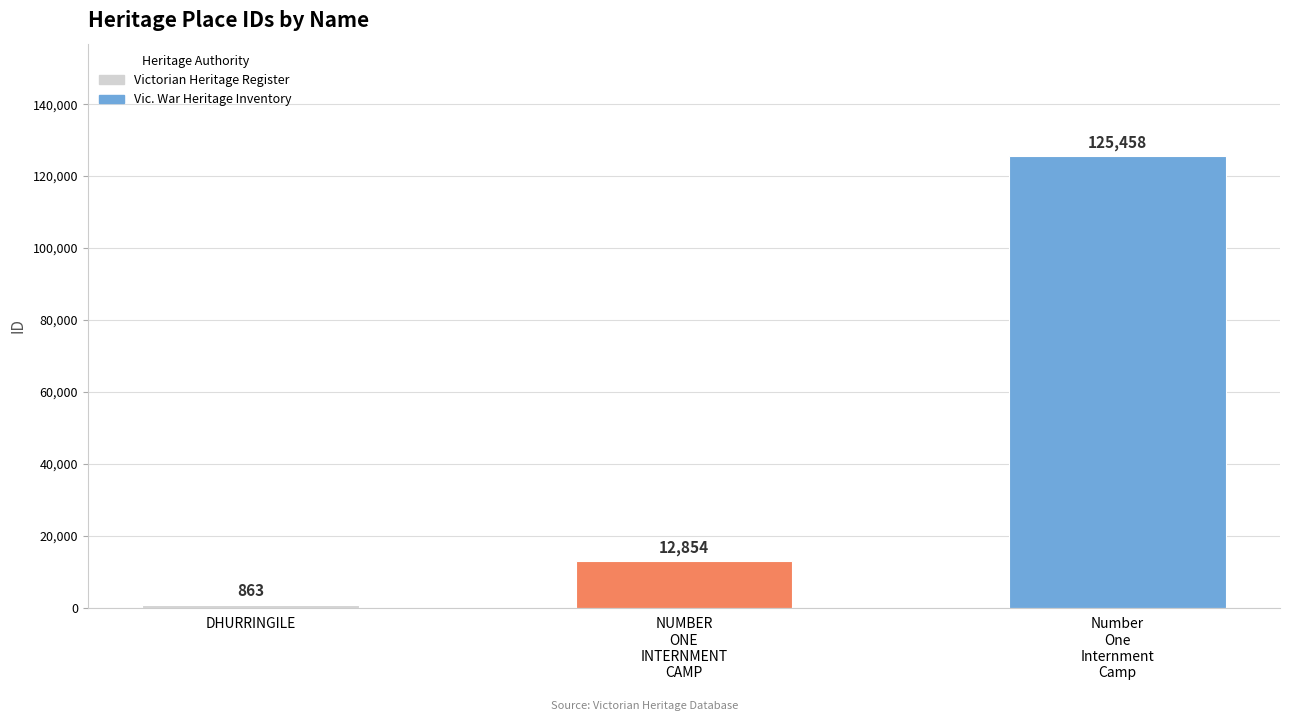

What is the sum of the values at Number
One
Internment
Camp and NUMBER
ONE
INTERNMENT
CAMP?

138312